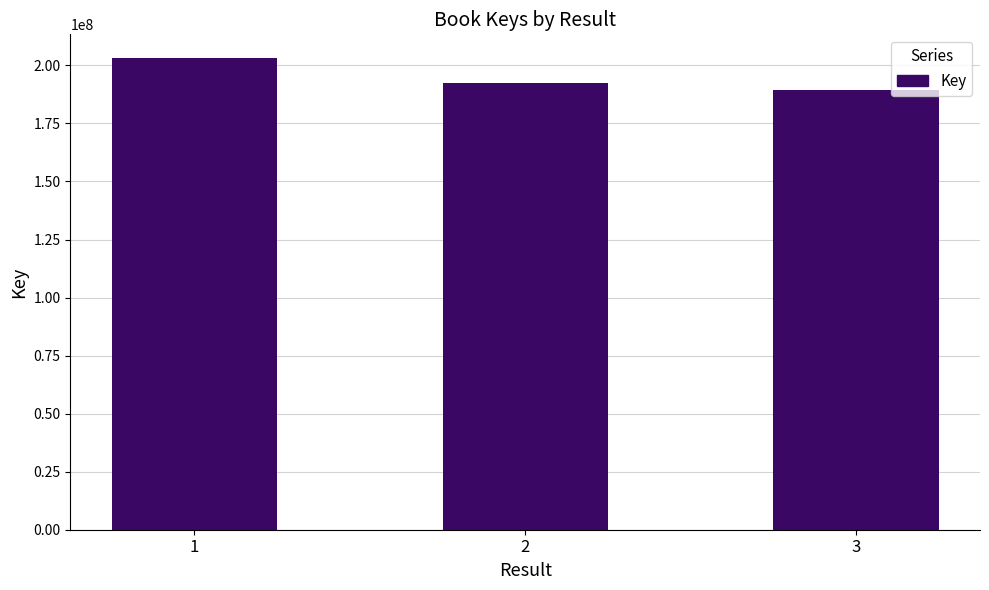

What is the sum of the values at 2 and 3?

381877010